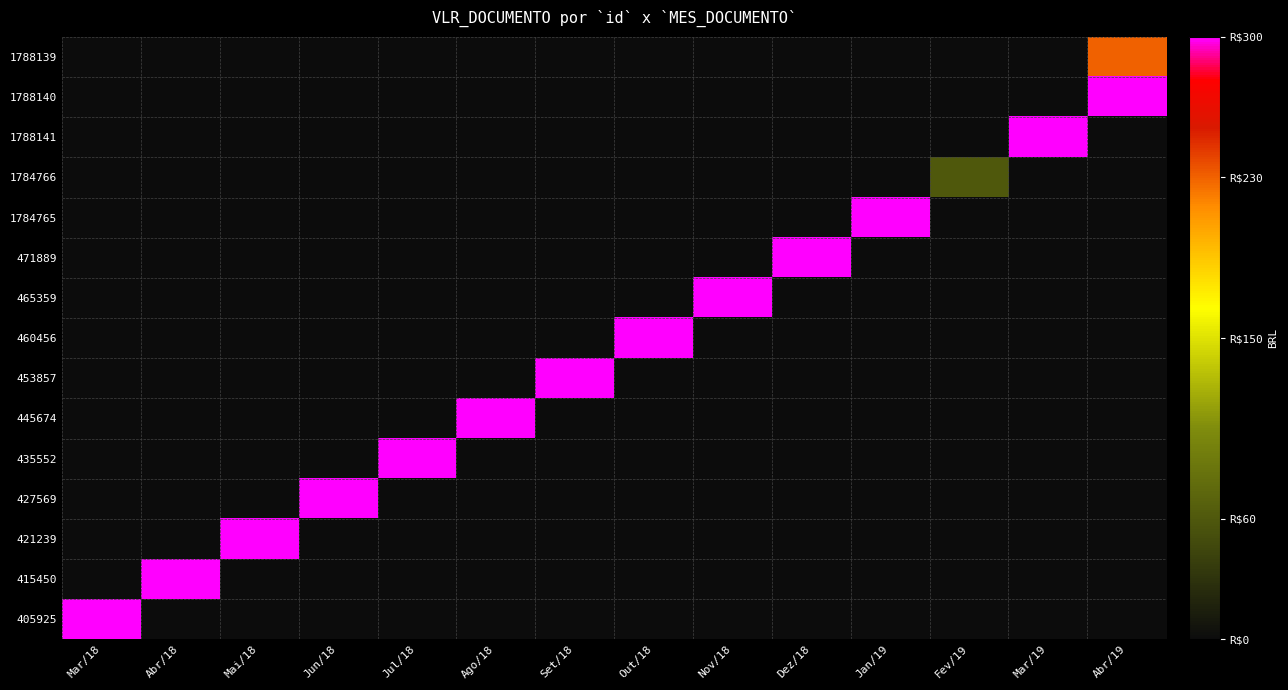

Count the number of categories in the chart.

14